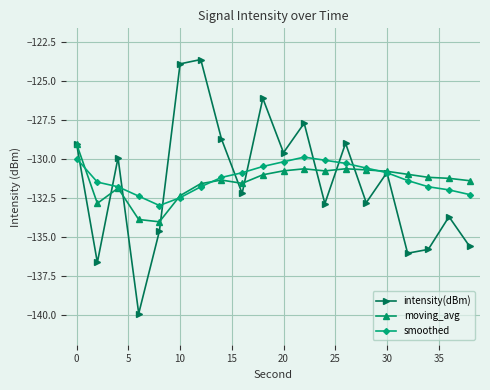

Which series has the widest spread of values?

intensity(dBm)